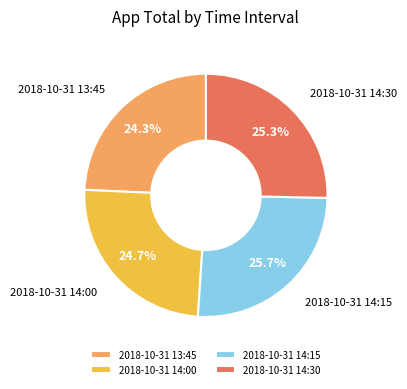

To the nearest percent, what portion does 2018-10-31 13:45 represent?

24%